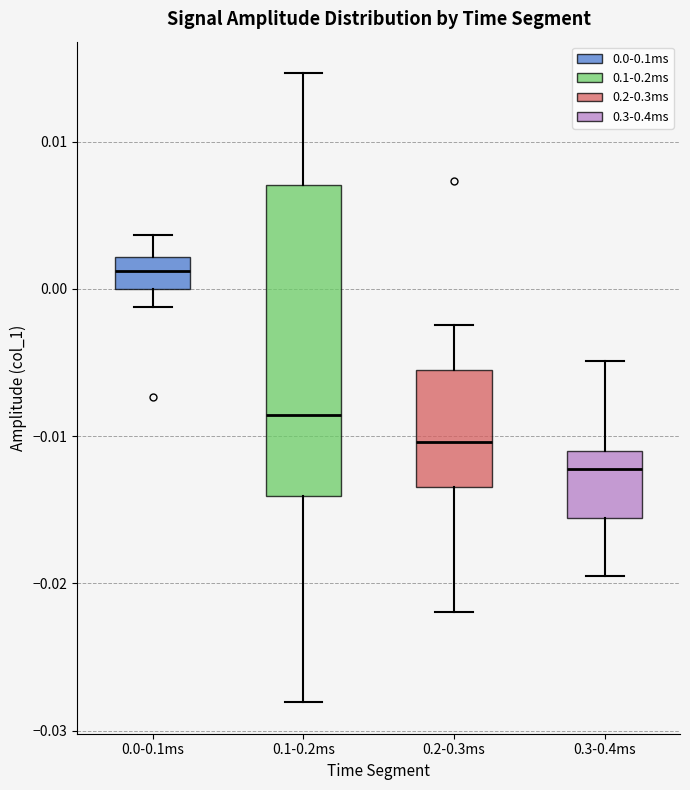

Reading left to right, transcribe this box plot: for each box, give where its median line is, the range the box spans, and where its two whiskers end, as read against the y-axis. The values are not printed on the chart, so give them approximately, as read against the axis.

0.0-0.1ms: median 0.001, box 0.000 to 0.002, whiskers -0.001 to 0.004
0.1-0.2ms: median -0.009, box -0.014 to 0.007, whiskers -0.028 to 0.015
0.2-0.3ms: median -0.010, box -0.013 to -0.005, whiskers -0.022 to -0.002
0.3-0.4ms: median -0.012, box -0.016 to -0.011, whiskers -0.020 to -0.005